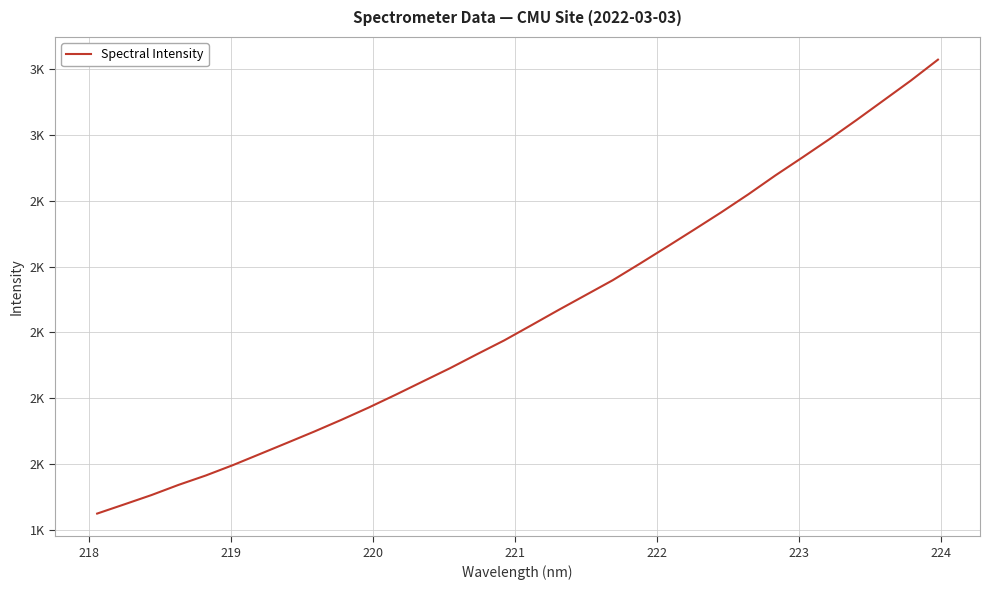

What is the sum of all values?

65561.6